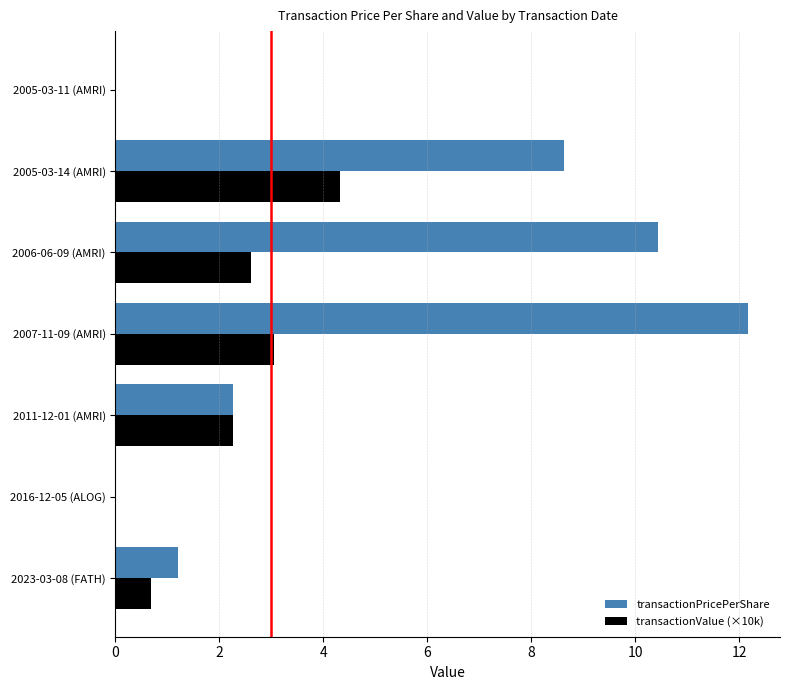

Which series has the widest spread of values?

transactionPricePerShare